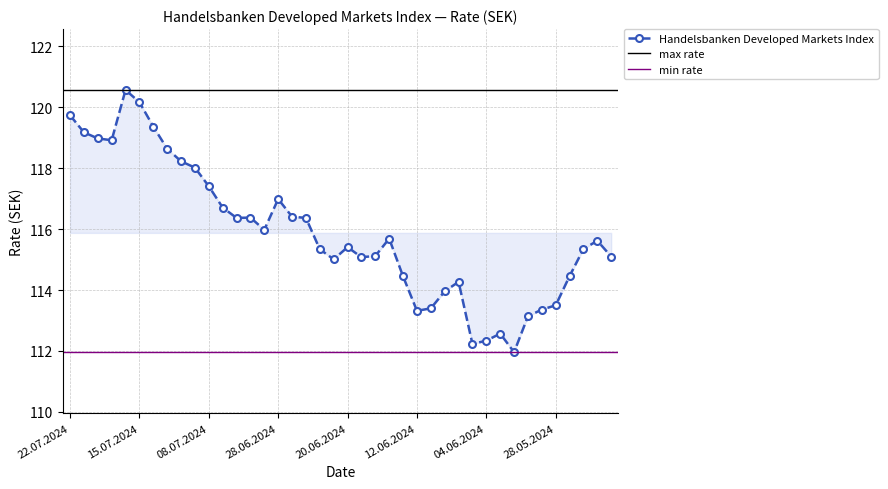

What is the minimum value shown in the chart?

112.0